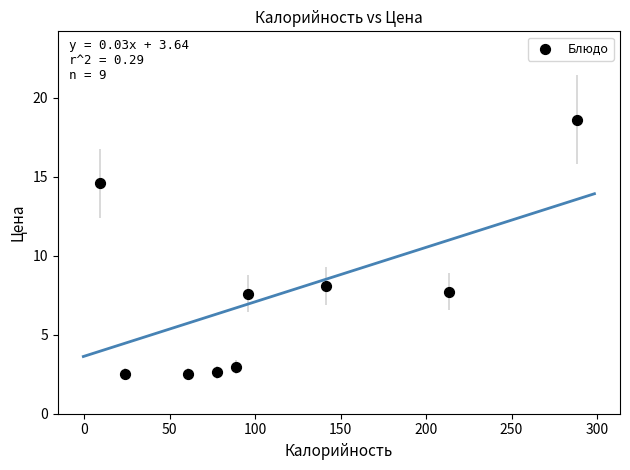

What Y value in the scatter plot is closest to 10?

8.1